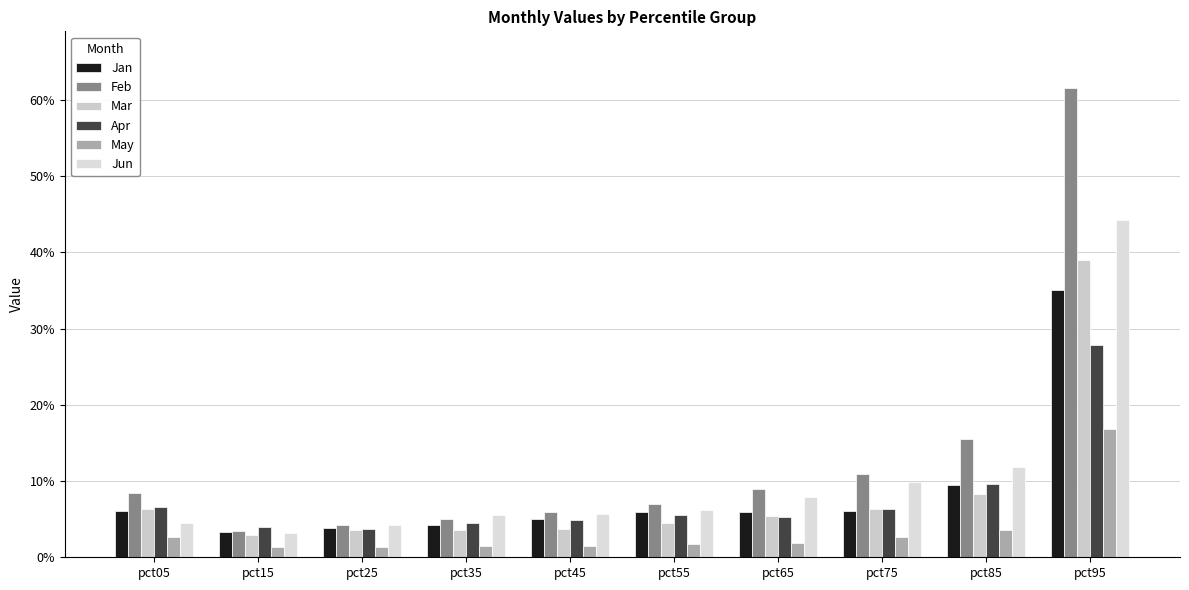

Are the bars grouped side by side (vs. stacked)?

Yes